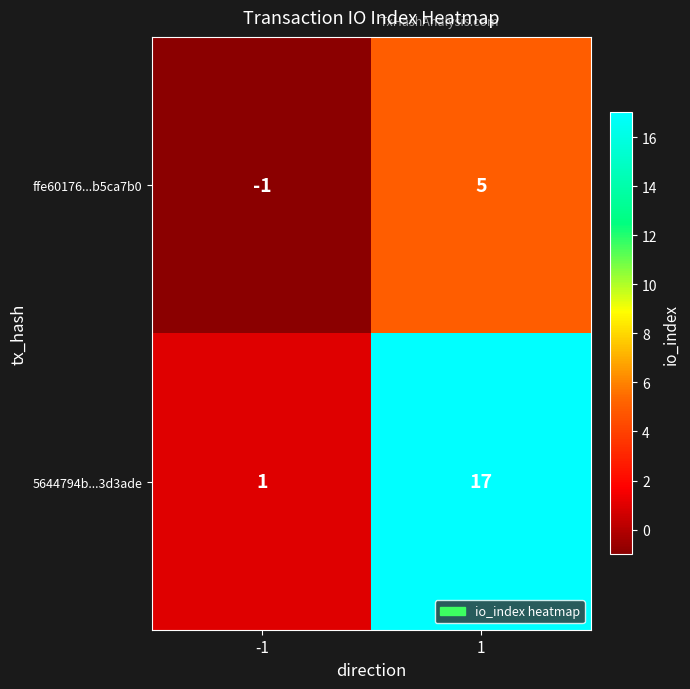

The ffe60176...b5ca7b0 series shows -1 at -1. True or false?

True